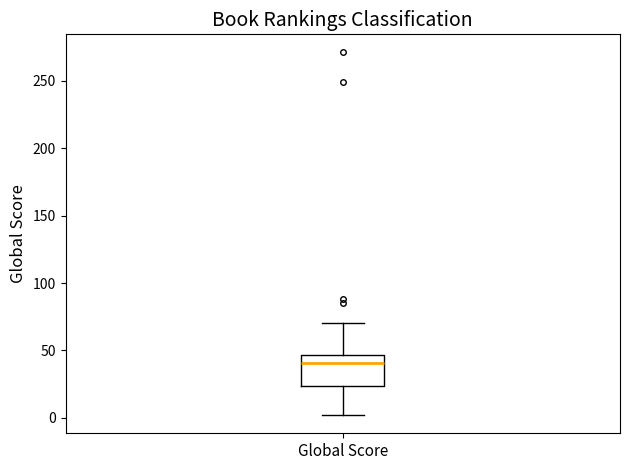

Where does the lower whisker of the box for Global Score end on the y-axis? The values are not printed on the chart, so give them approximately, as read against the axis.

0